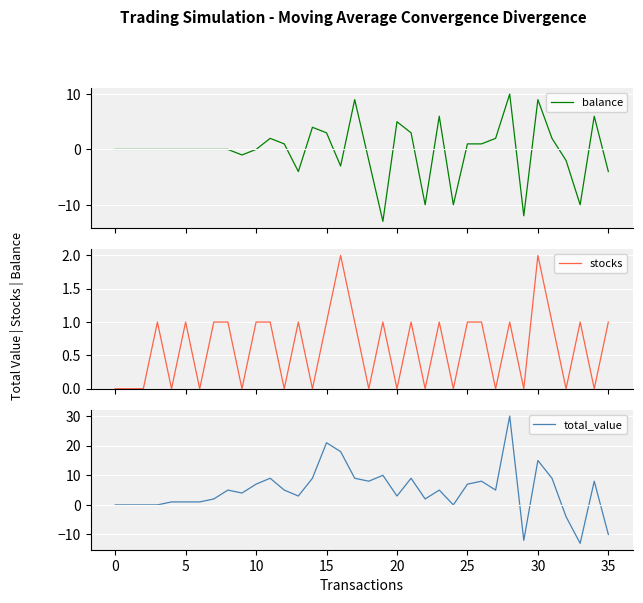

The value of stocks at 35 is 1. True or false?

True